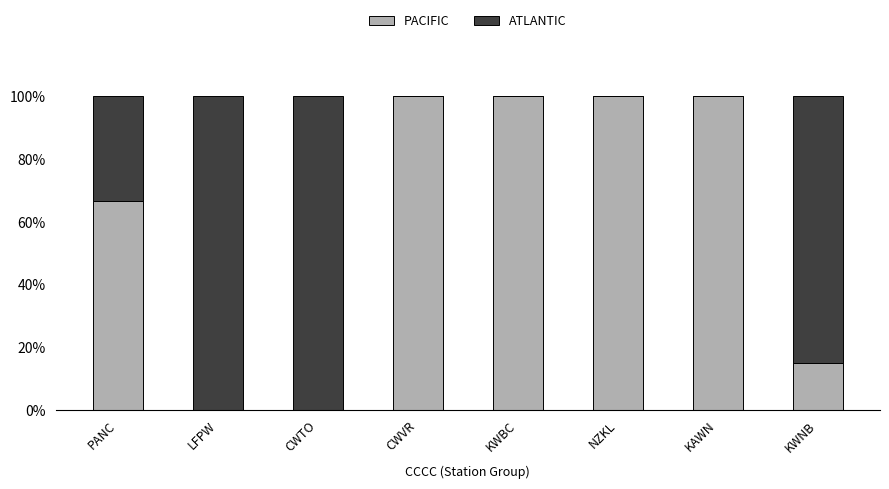

What is the maximum value for PACIFIC?

100.0